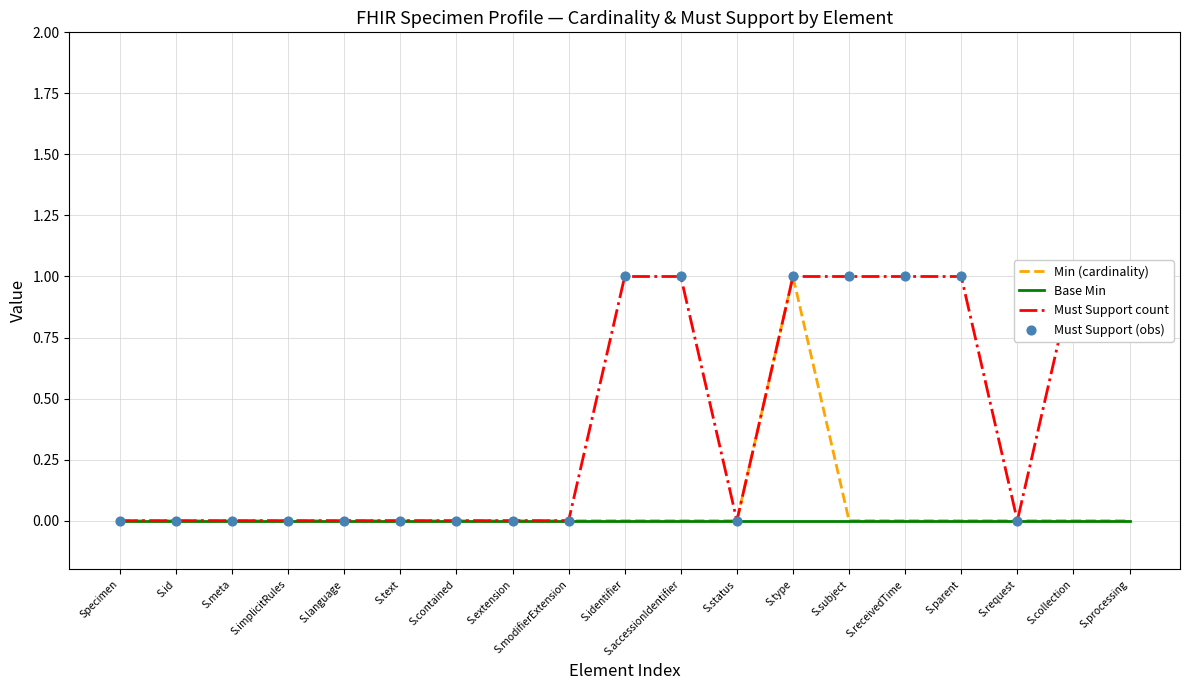

Which series reaches the maximum Y coordinate?

Min (cardinality)